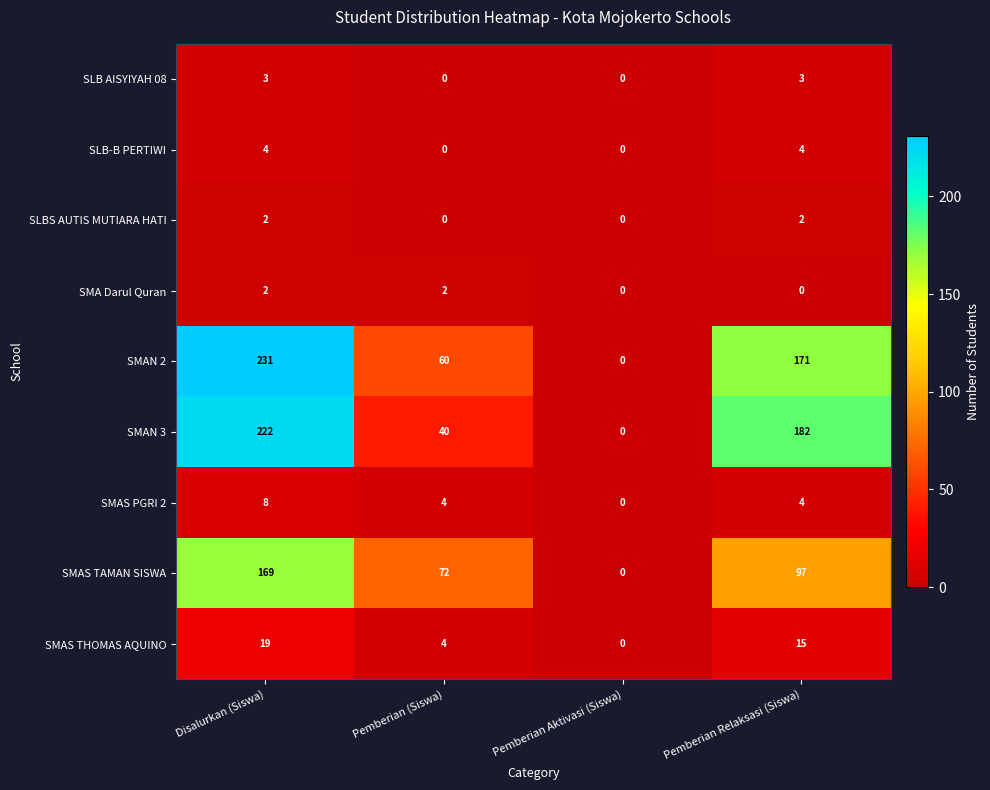

Count the SLB-B PERTIWI values in the range 0 to 4.

4